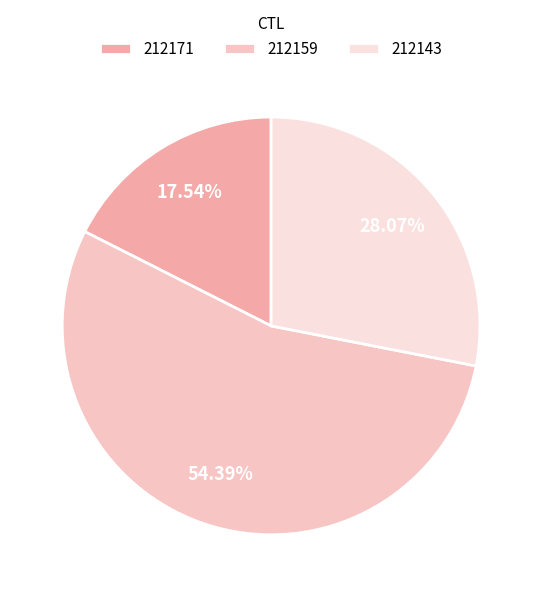

Is the sum of 212171 and 212159 greater than half?

Yes